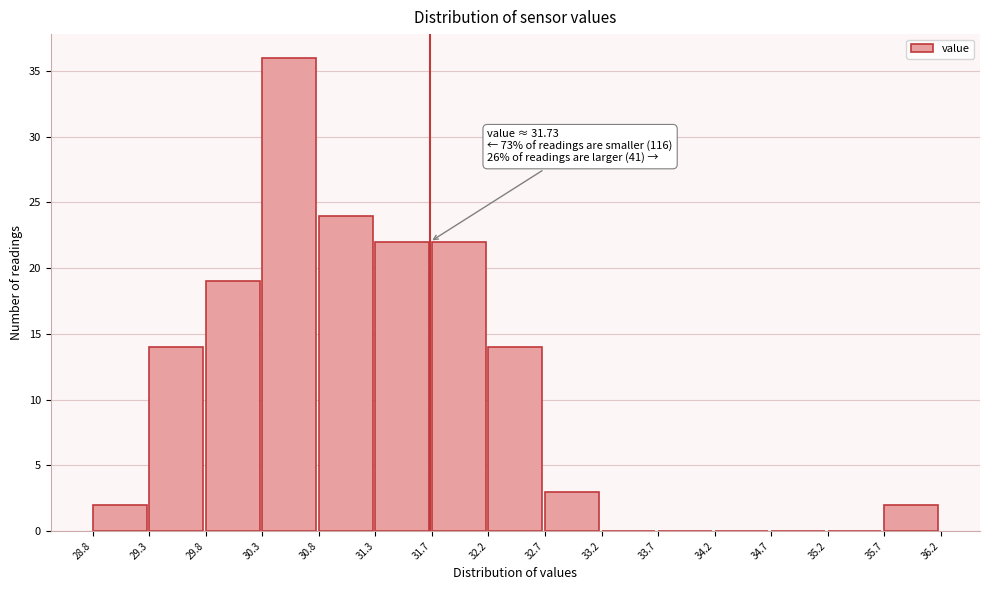

Which range on the x-axis has the tallest bar?

30.3 to 30.8